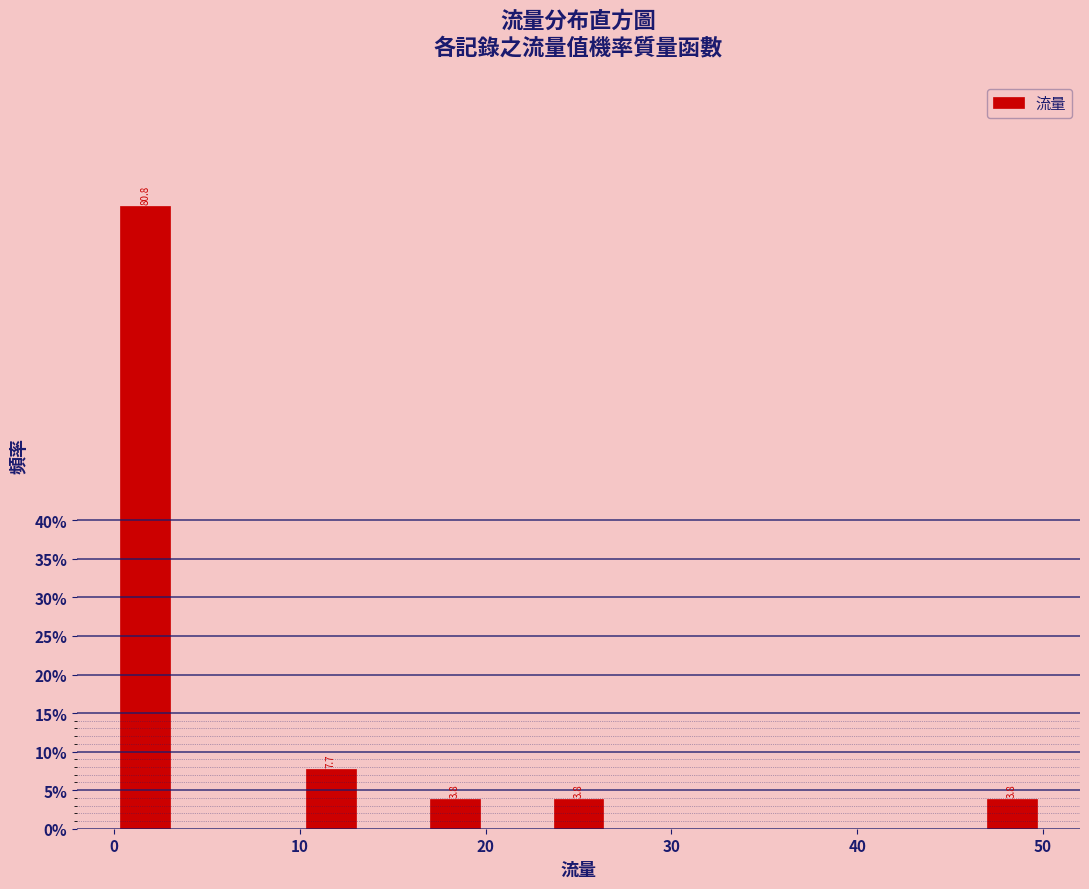

Around what value on the x-axis is the tallest bar? Give the approximate position of its centre, as read against the axis.

2